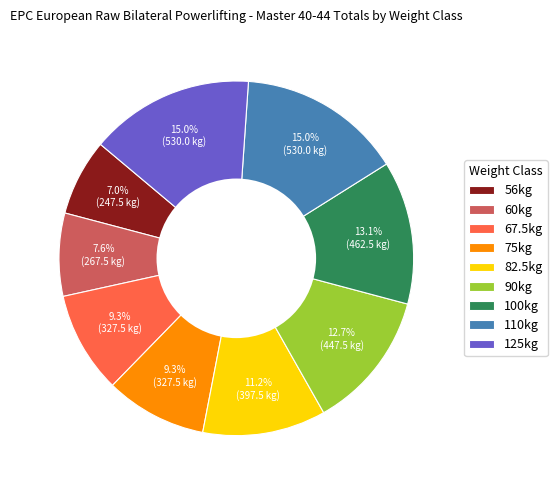

Approximately how many times larger is the value at 110kg compared to 56kg?

2.1